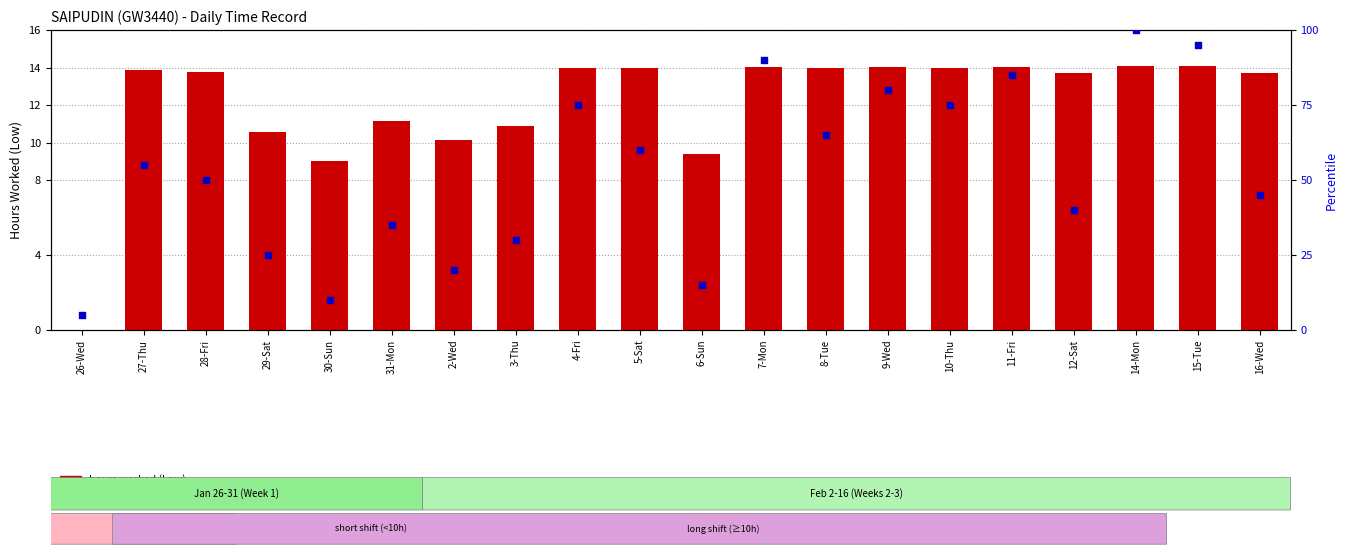

Which series contains the highest Y value?

percentile rank within the sample